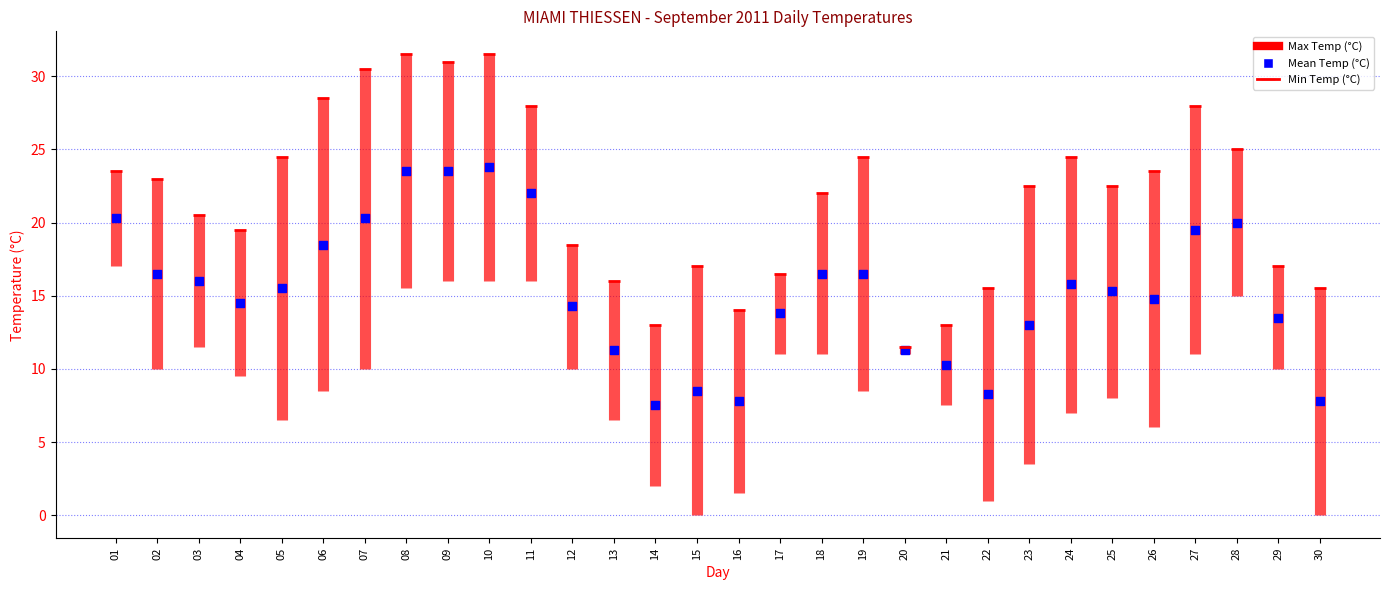

Which series contains the highest Y value?

Min Temp (°C)